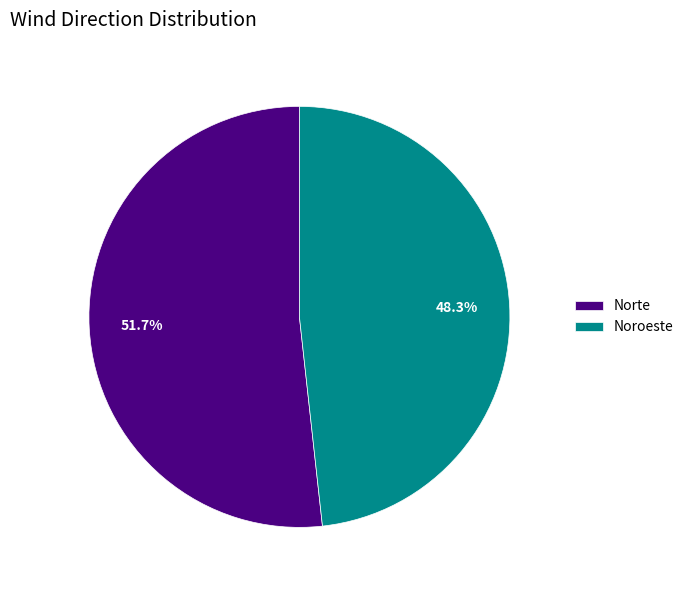

Rank the categories by value from lowest to highest.

Noroeste, Norte